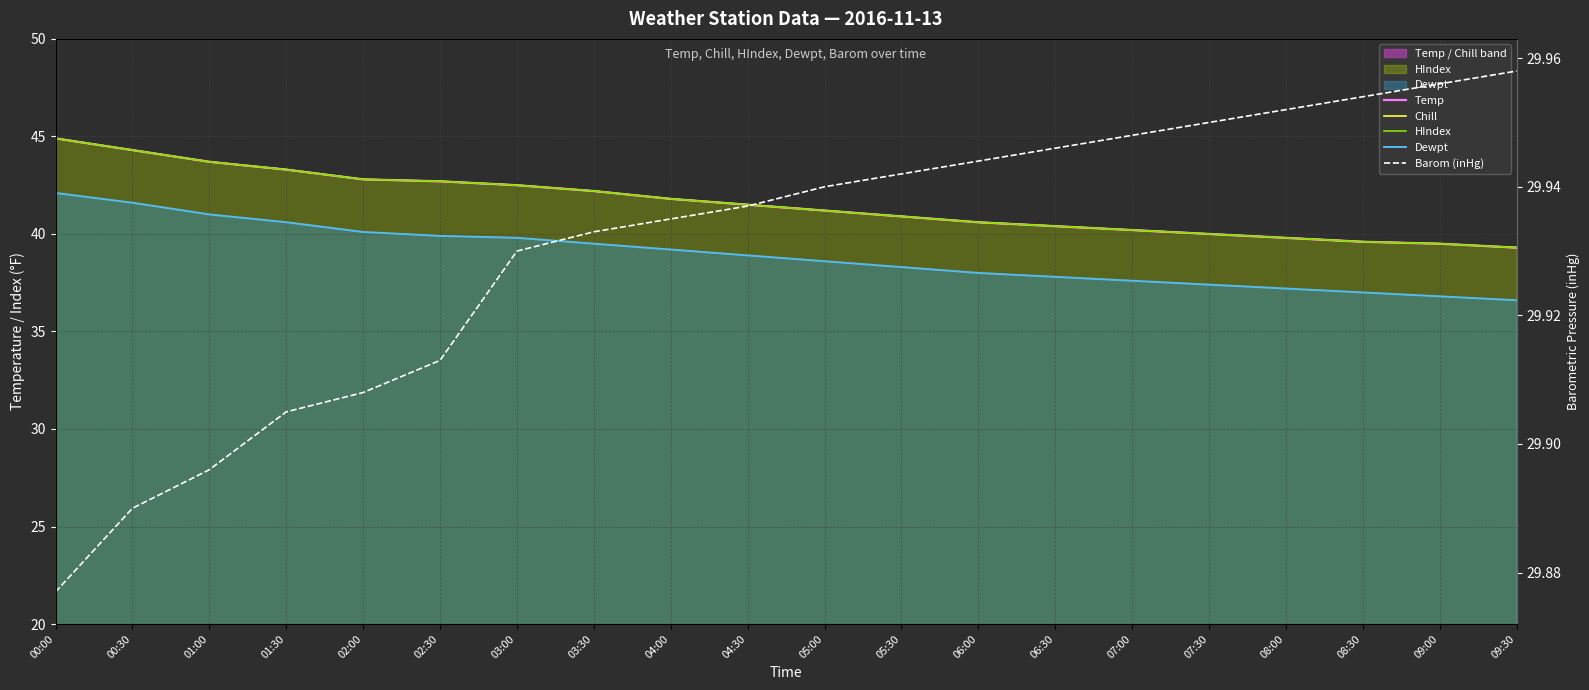

How many data points in Chill are above 41?

11